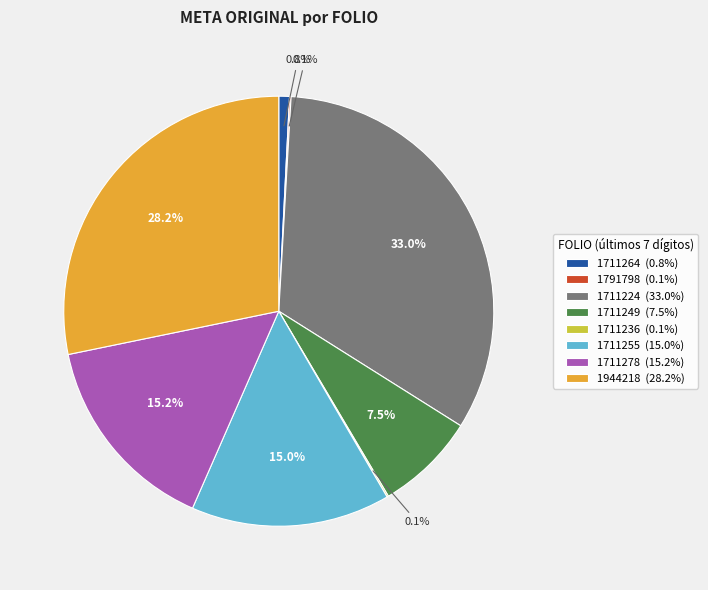

Which category has the biggest portion of the pie?

1711224 (33.0%)